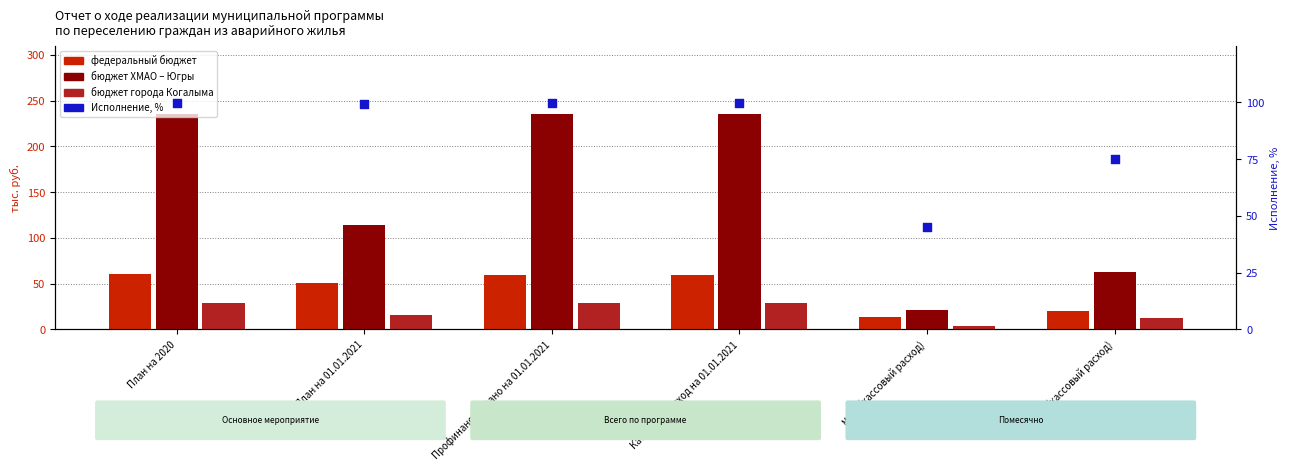

Which series reaches the maximum Y coordinate?

бюджет ХМАО – Югры